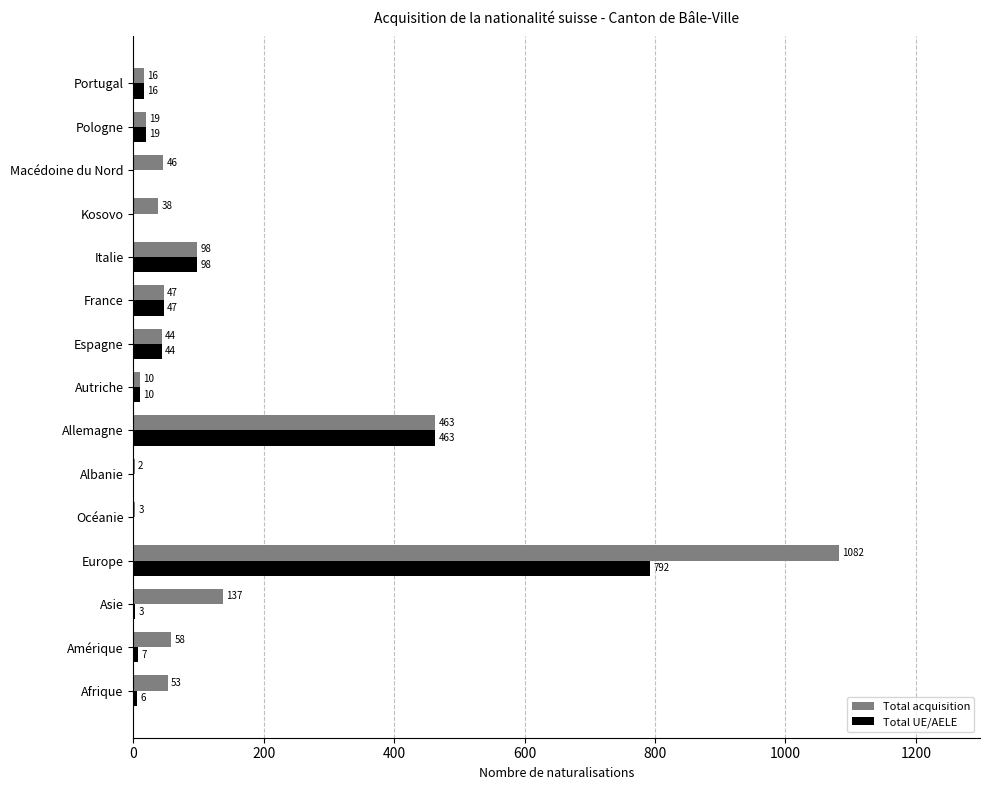

At which label is Total UE/AELE closest to 396?

Allemagne